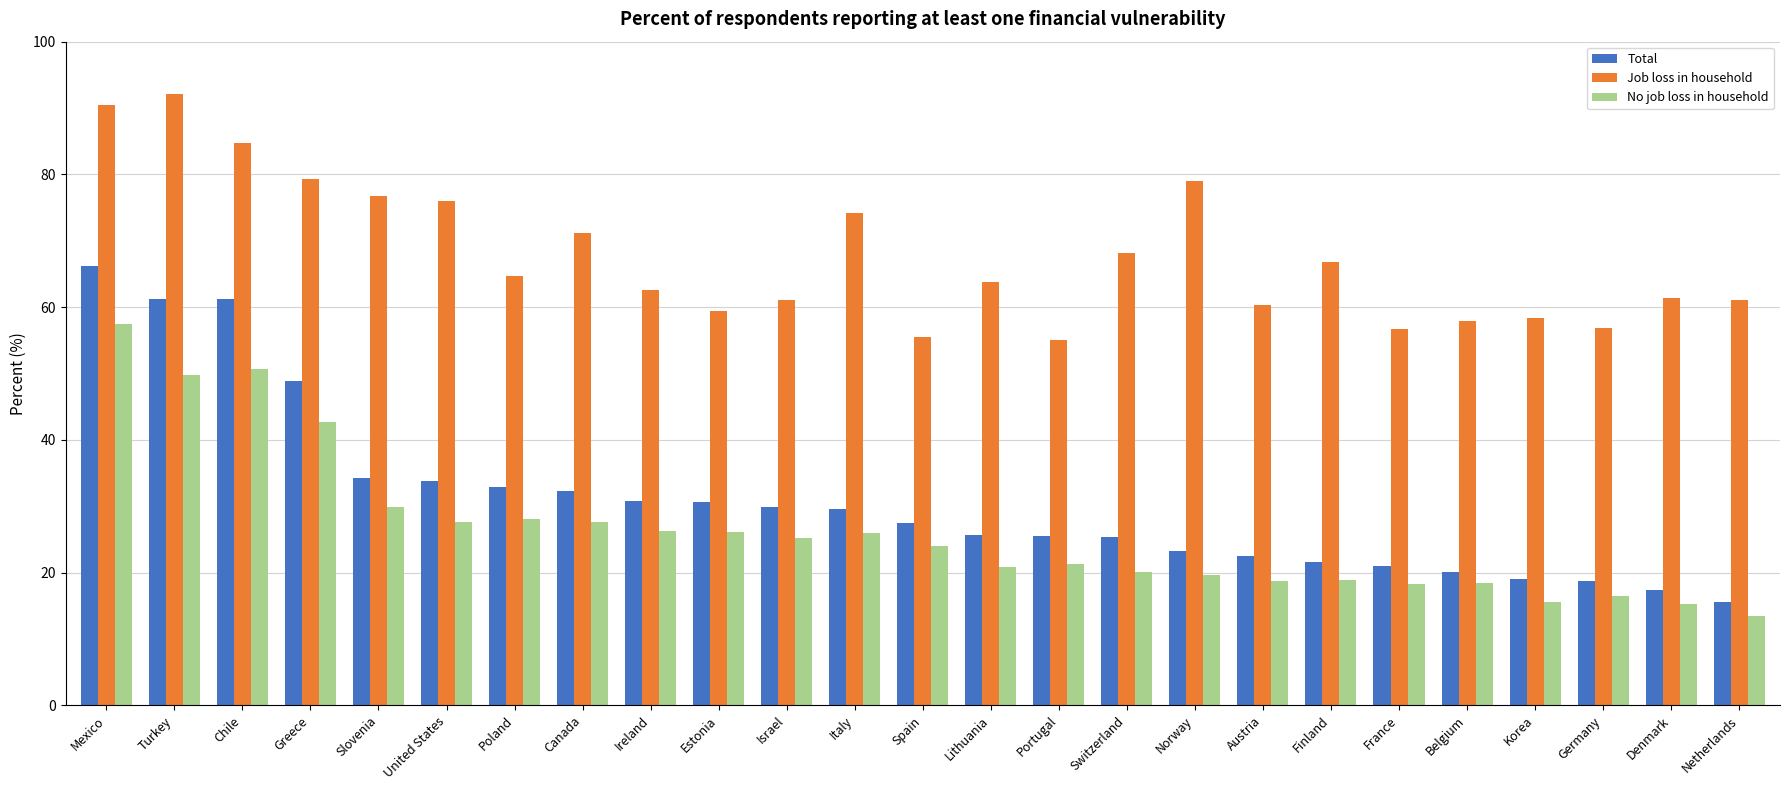

At which label does No job loss in household reach its peak?

Mexico